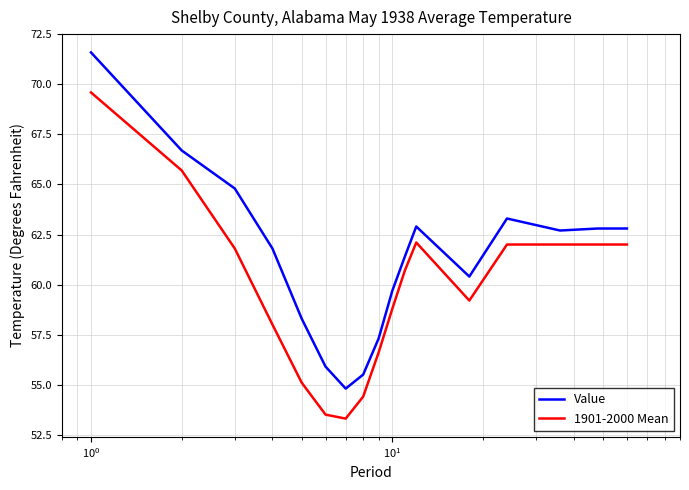

Reading right to left, what are all the values shown in this chart?

Value: 62.8	62.8	62.7	63.3	60.4	62.9	61.4	59.7	57.3	55.5	54.8	55.9	58.3	61.8	64.8	66.7	71.6
1901-2000 Mean: 62.0	62.0	62.0	62.0	59.2	62.1	60.7	58.8	56.6	54.4	53.3	53.5	55.1	58.0	61.8	65.7	69.6